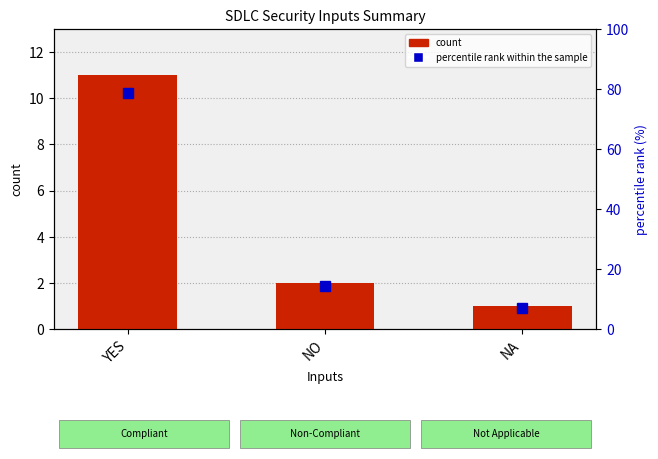

What is the greatest value displayed?

78.6